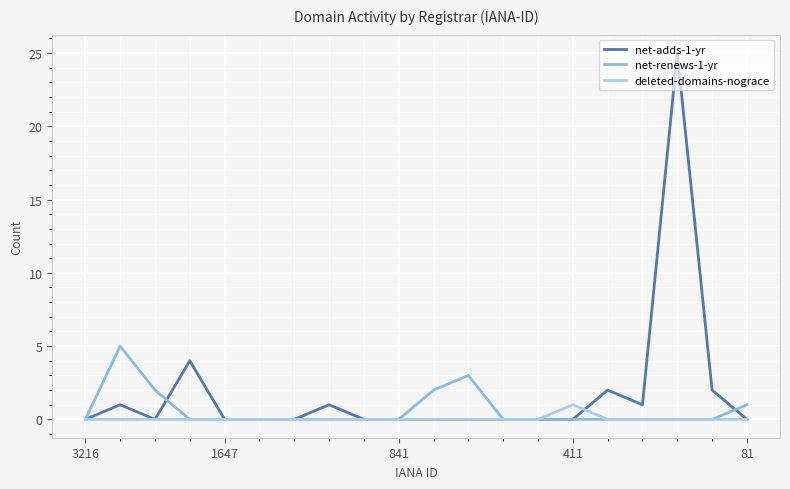

Which series has the widest spread of values?

net-adds-1-yr